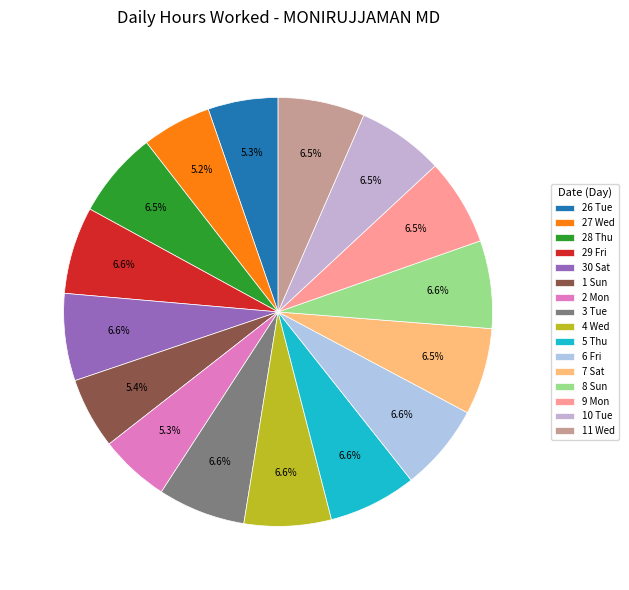

Count the number of slices in the pie.

16